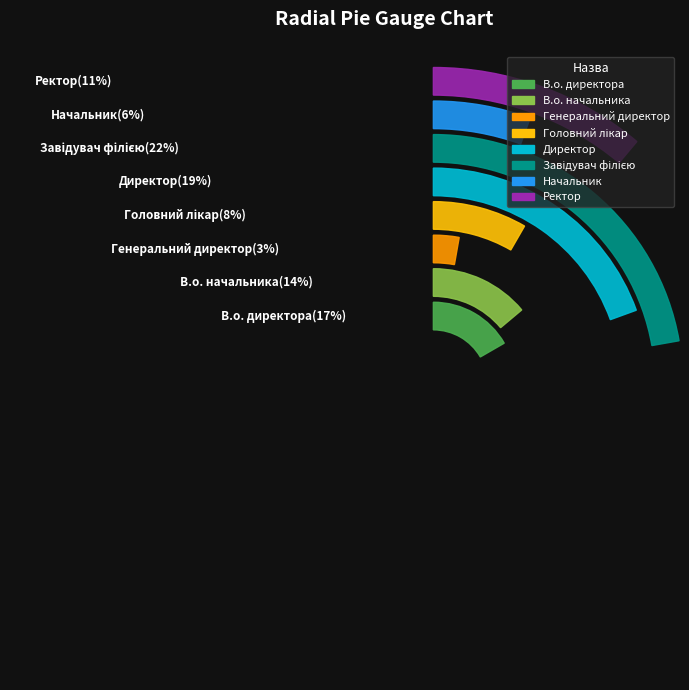

To the nearest percent, what is the difference between the largest and smallest slice percentages?

19%